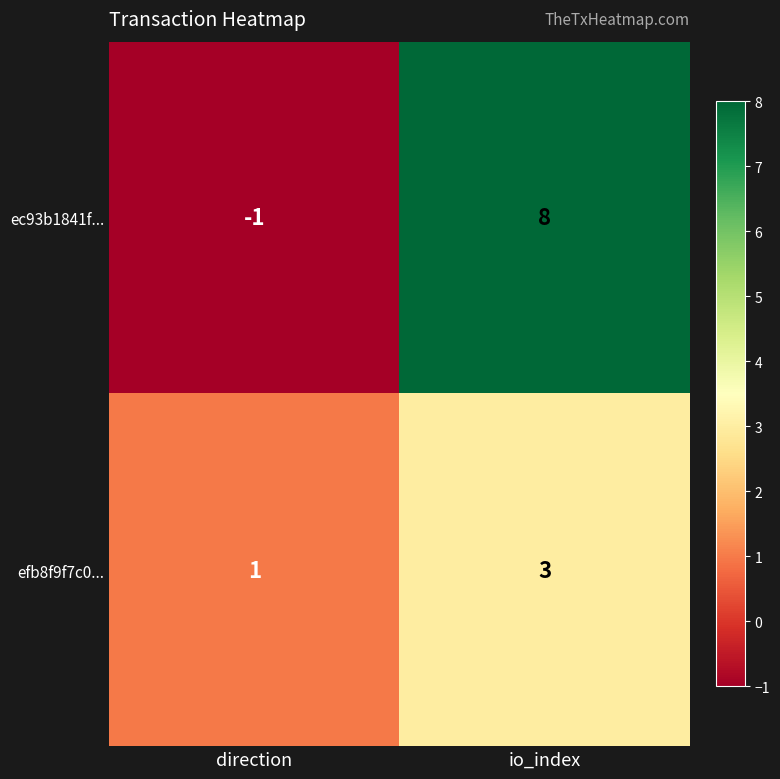

How many series are shown in this chart?

2